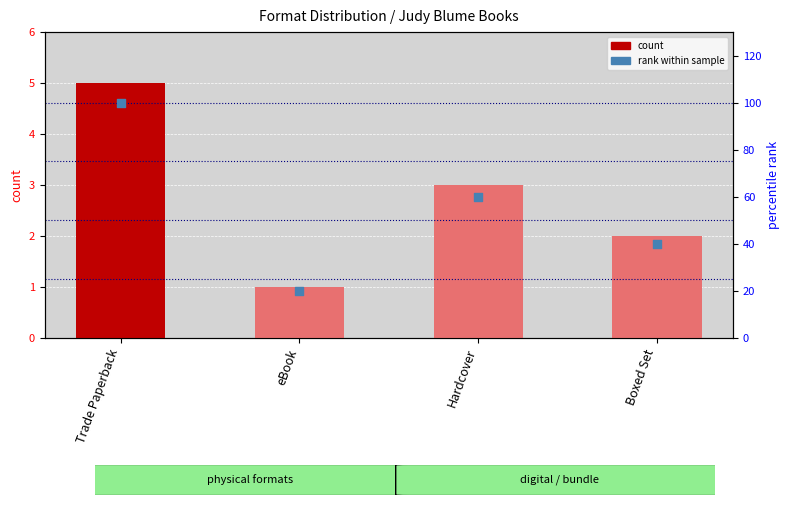

What are all the series names shown in the legend?

count, rank within sample